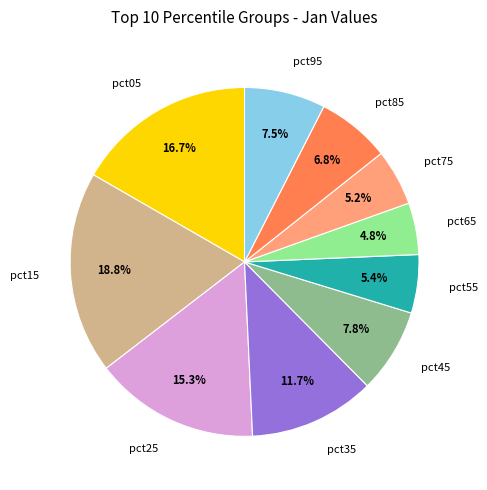

Is there a majority slice in this chart?

No